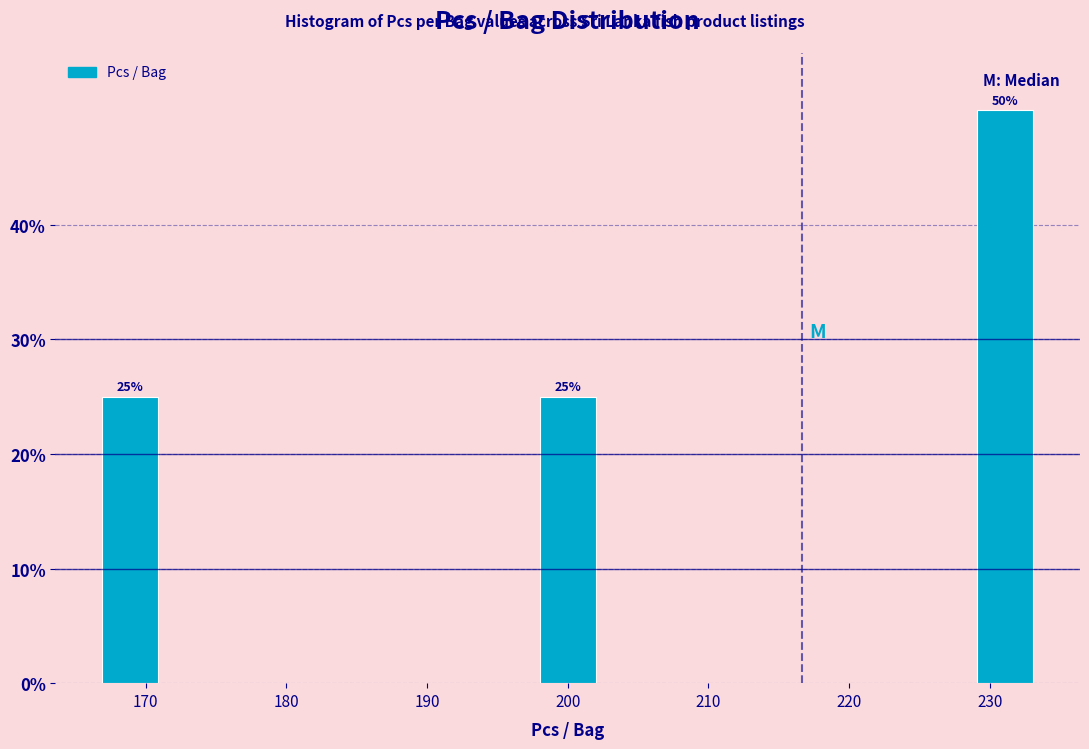

Over which range of the x-axis is the bar tallest?

229 to 233